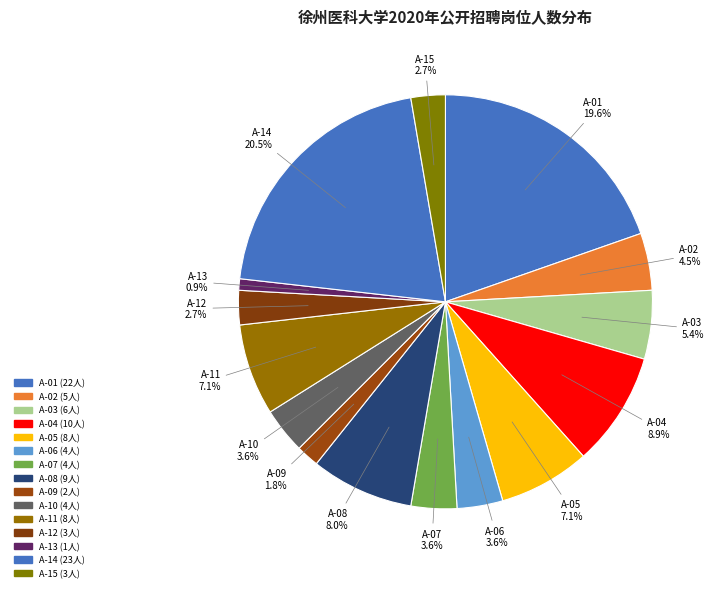

How many segments does this pie chart have?

15